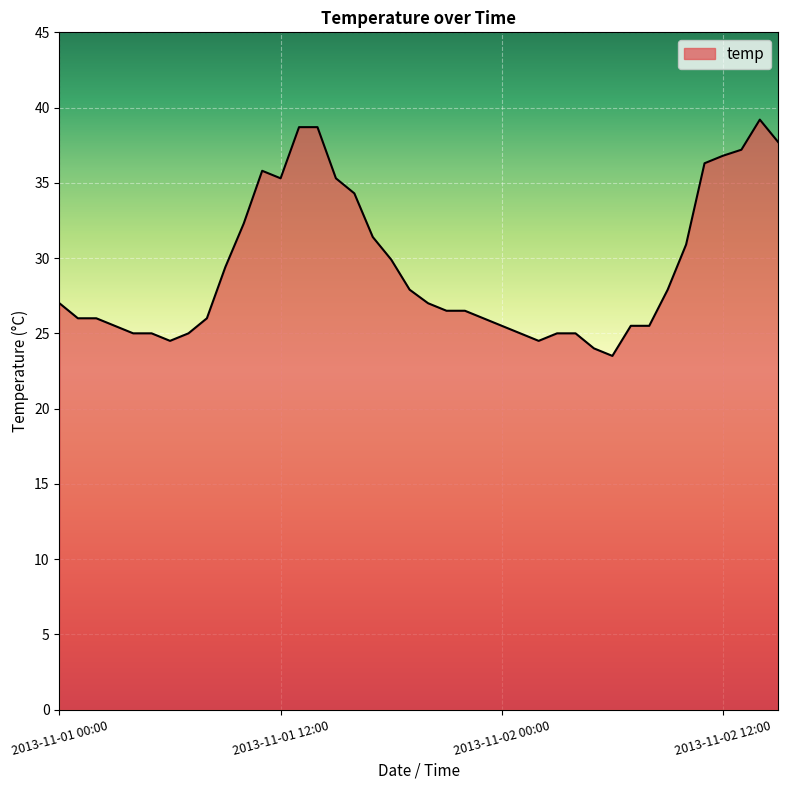

What is the difference between the maximum and minimum values?

15.7